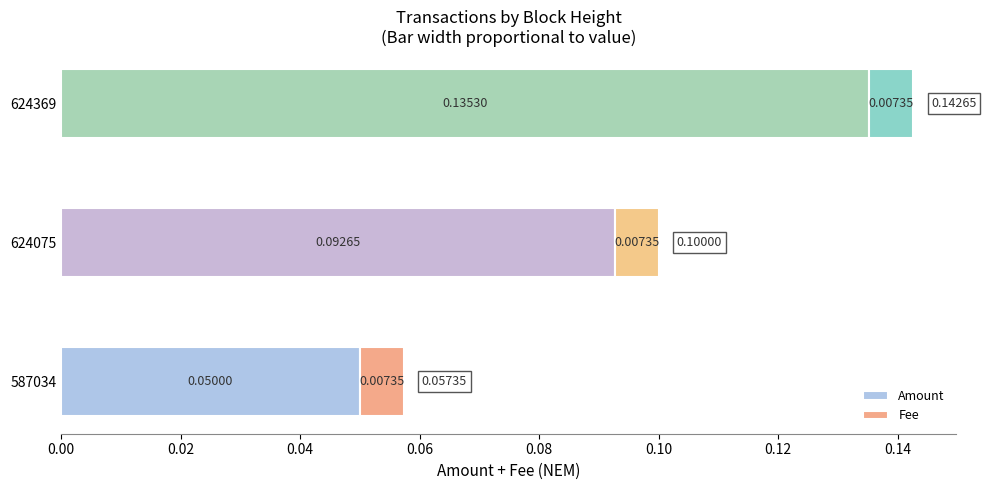

Which has a higher value, 587034 or 624369?

624369